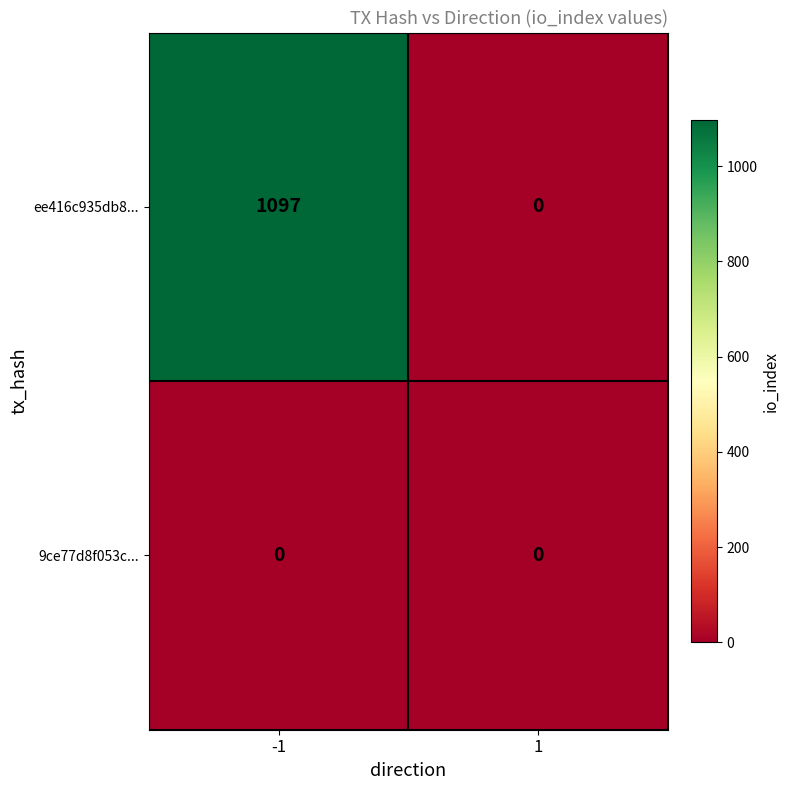

What is the greatest value displayed?

1097